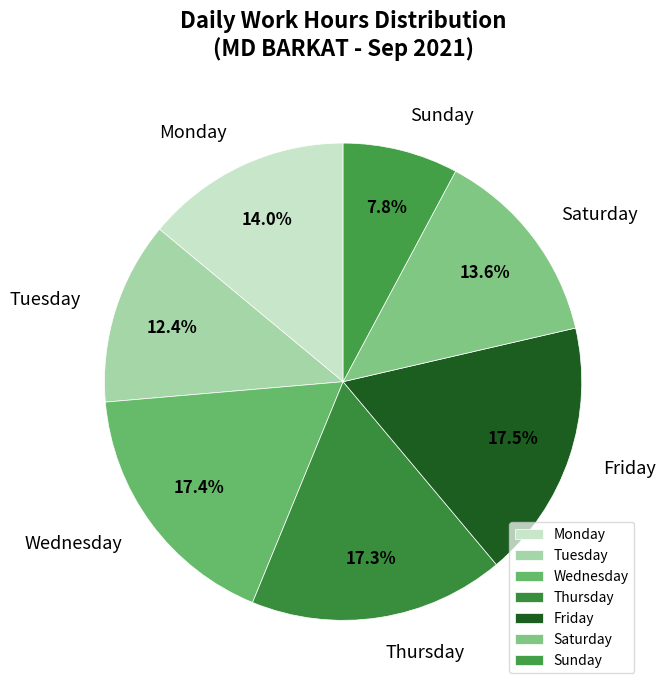

Approximately how many times larger is the value at Friday compared to Wednesday?

1.0